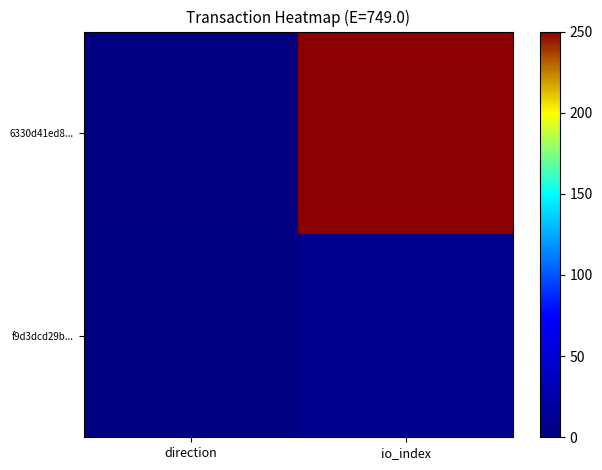

Reading right to left, list all the values displayed in this chart.

6330d41ed8...: io_index=702	direction=0
f9d3dcd29b...: io_index=9	direction=2